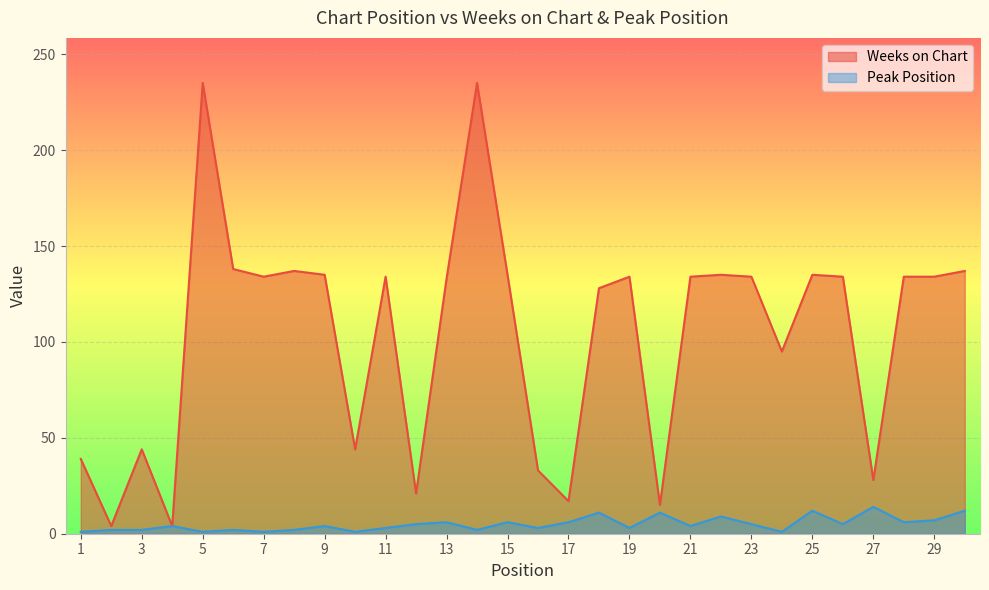

What are all the series names shown in the legend?

Weeks on Chart, Peak Position